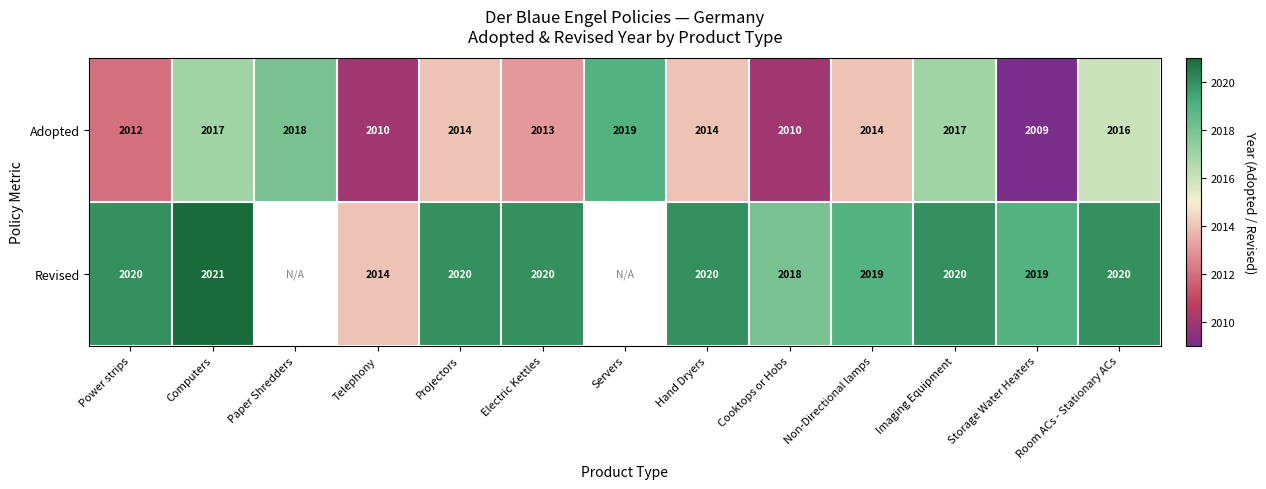

Which category has the lowest value across all series?

Storage Water Heaters